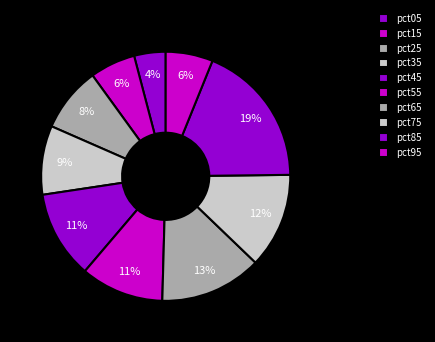

To the nearest percent, what is the difference between the pct85 and pct55 slice percentages?

8%